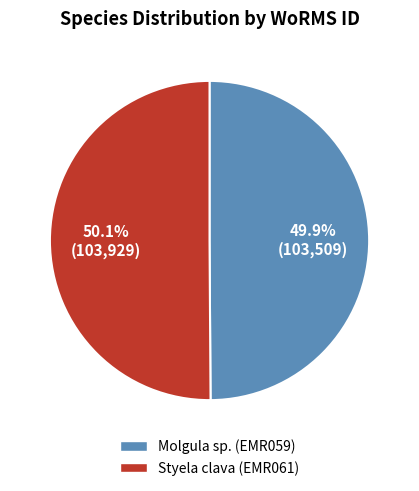

To the nearest percent, what is the average slice percentage?

50%